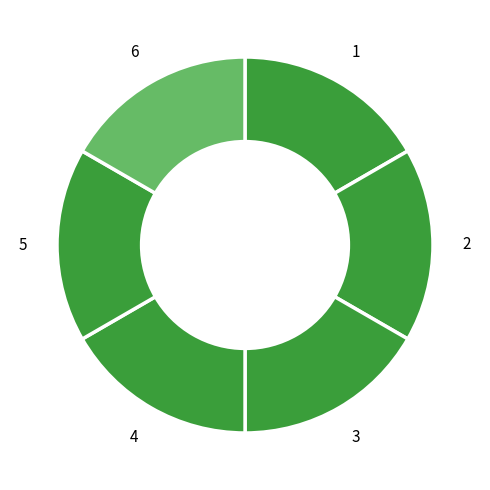

How many slices are in this pie chart?

6